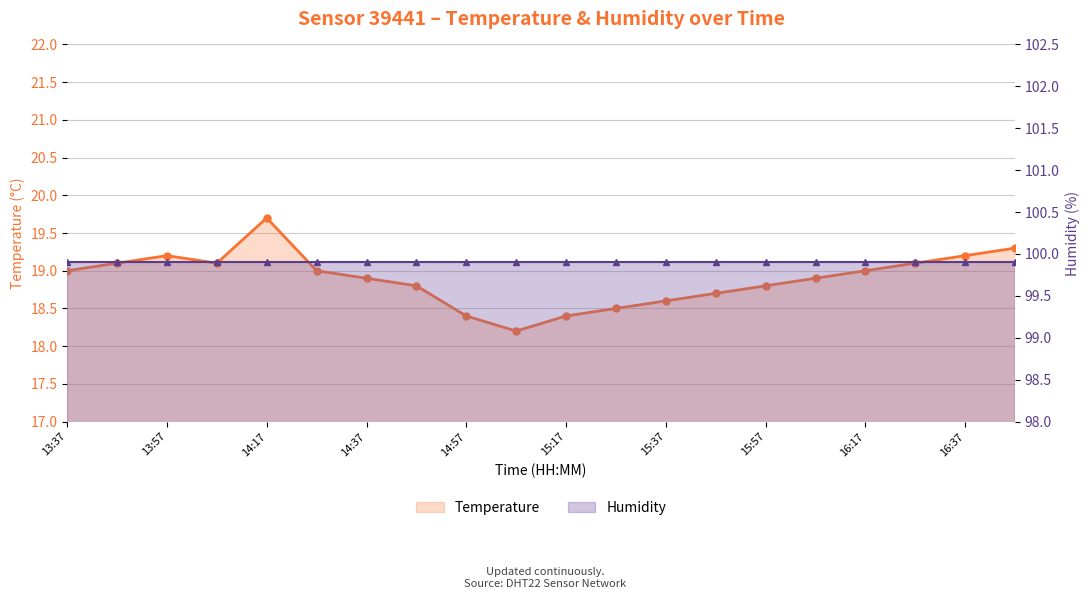

True or false: Temperature and Humidity cross at least once.

False